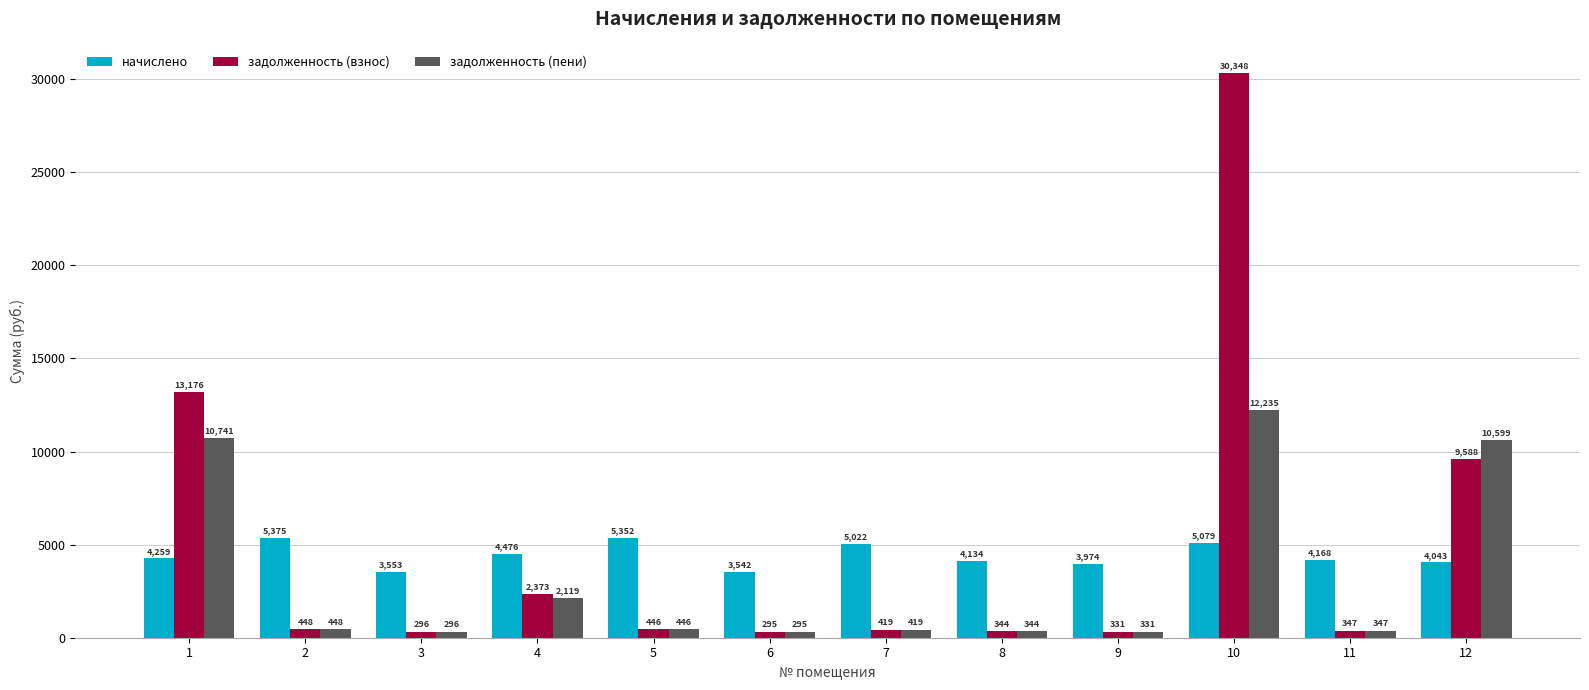

Does the chart contain any negative values?

No